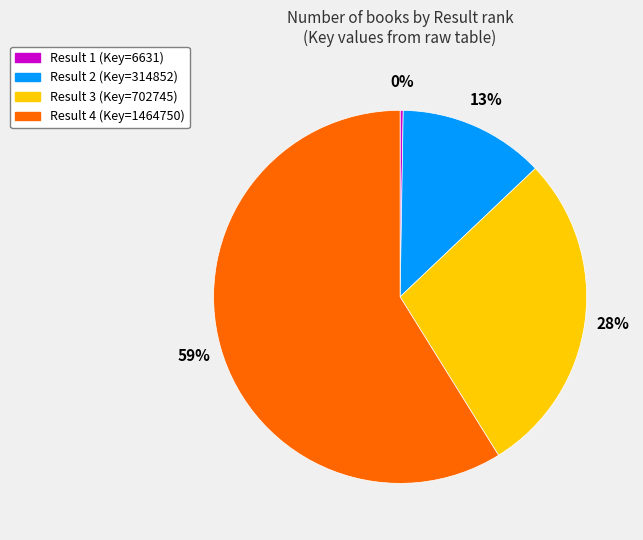

To the nearest percent, what is the difference between the largest and smallest slice percentages?

59%